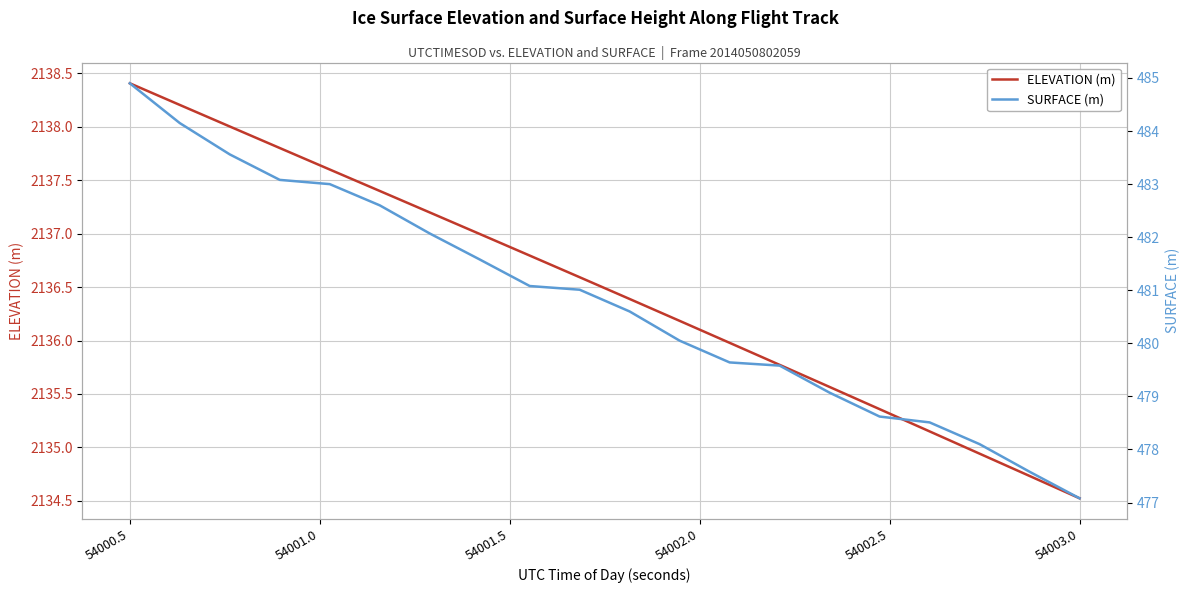

At how many categories does at least one series exceed 576?

20